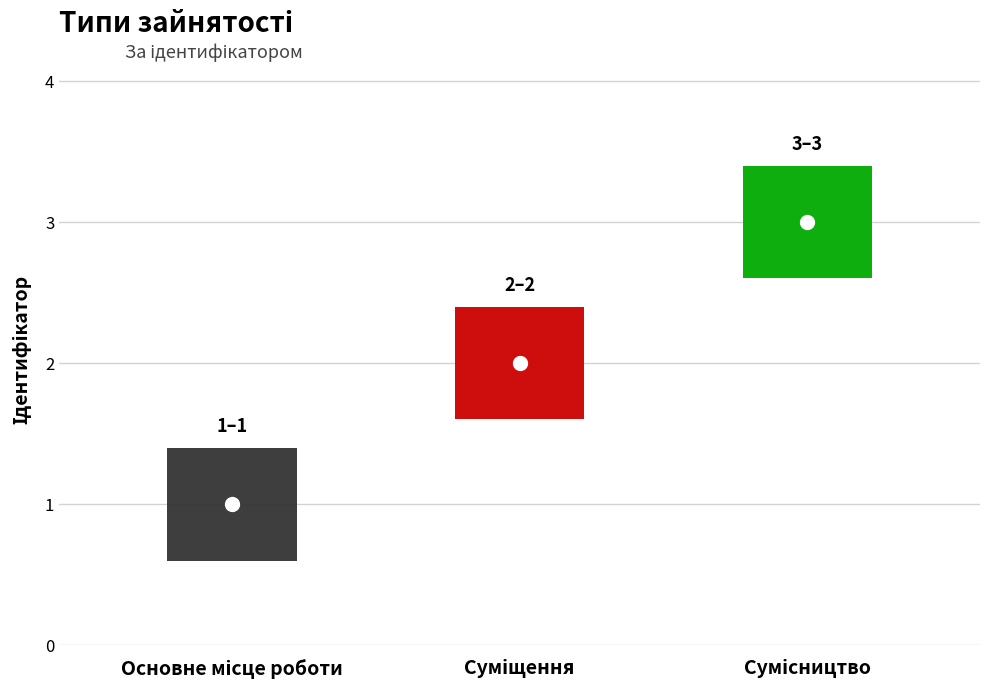

What position from the right is Основне місце роботи?

3